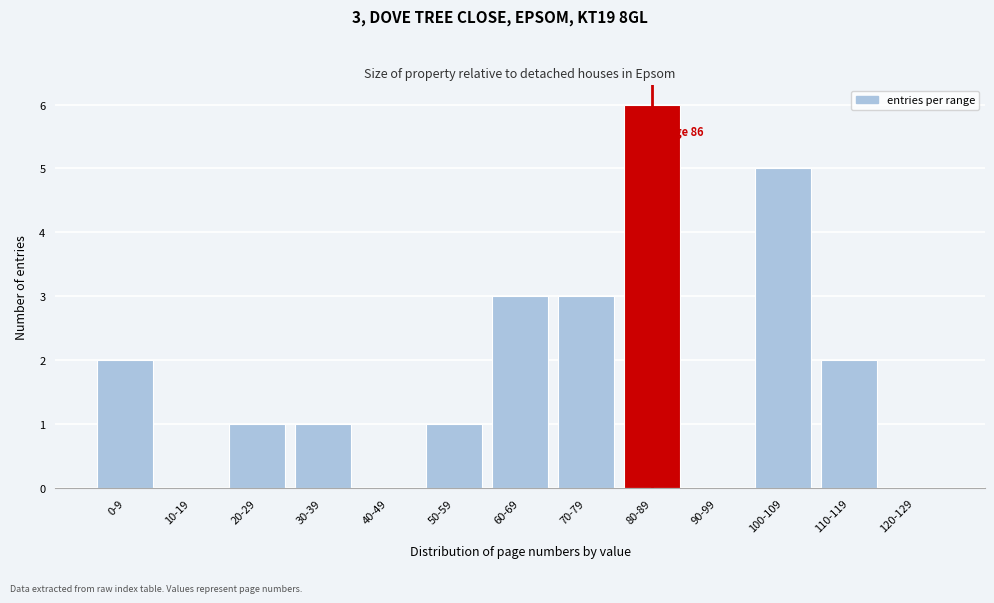

Reading left to right, extract all data points from this chart.

0-9=2	10-19=0	20-29=1	30-39=1	40-49=0	50-59=1	60-69=3	70-79=3	80-89=6	90-99=0	100-109=5	110-119=2	120-129=0